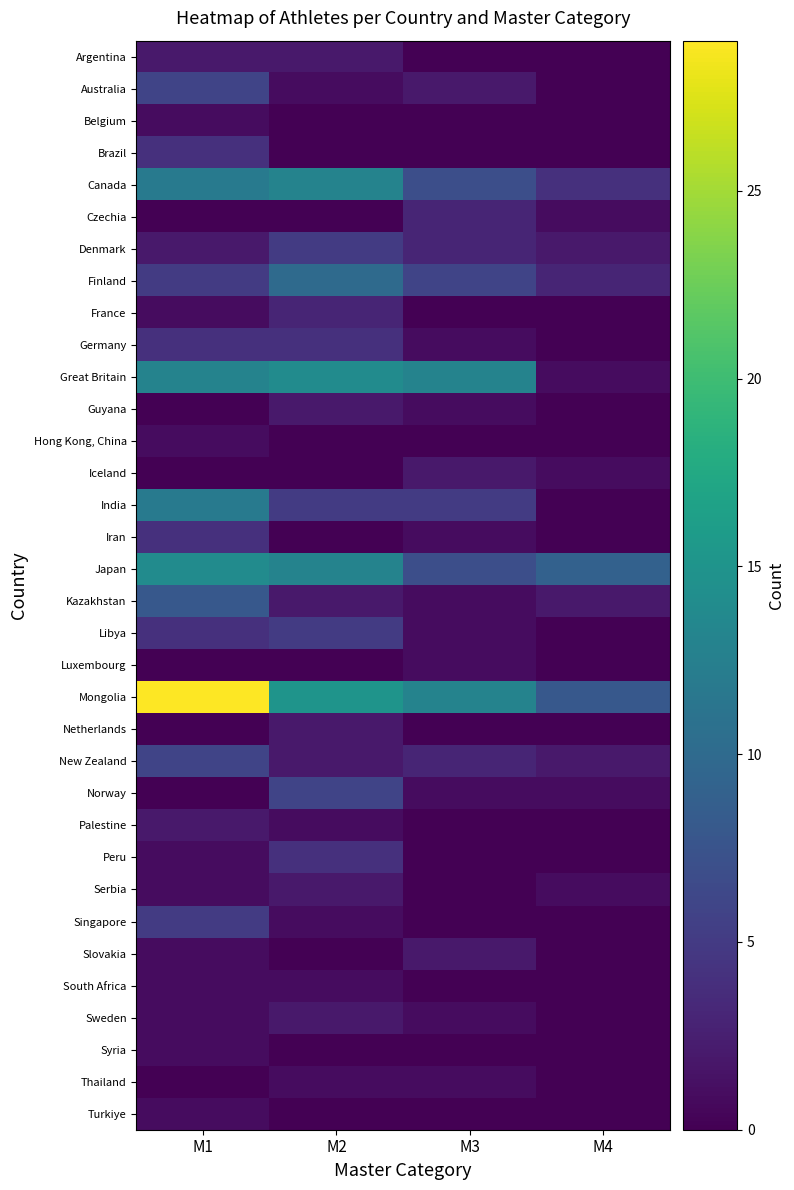

At which category is the sum across all series the highest?

M1